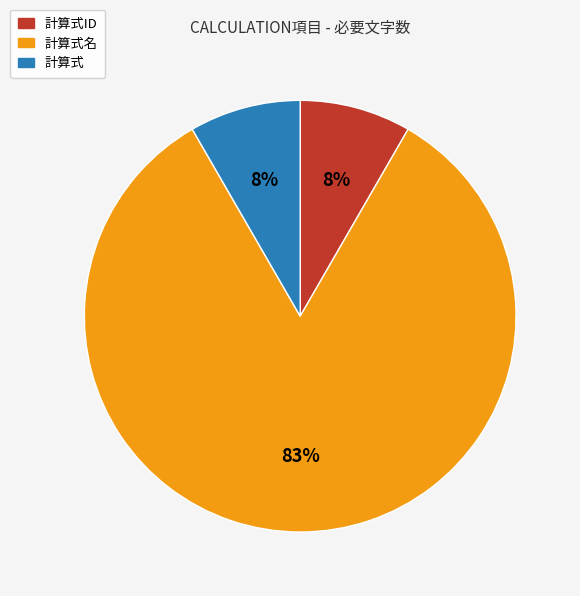

To the nearest percent, what is the average slice percentage?

33%